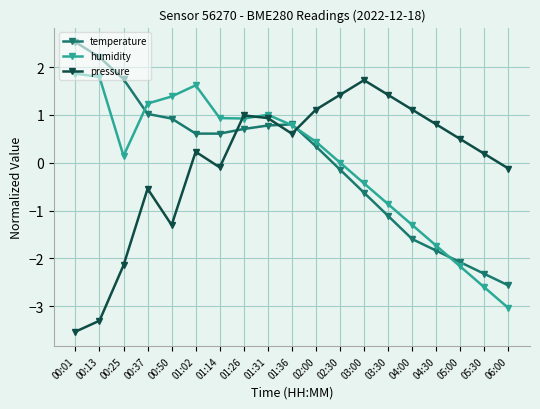

Between which two adjacent categories do temperature and pressure first intersect?

01:14 and 01:26